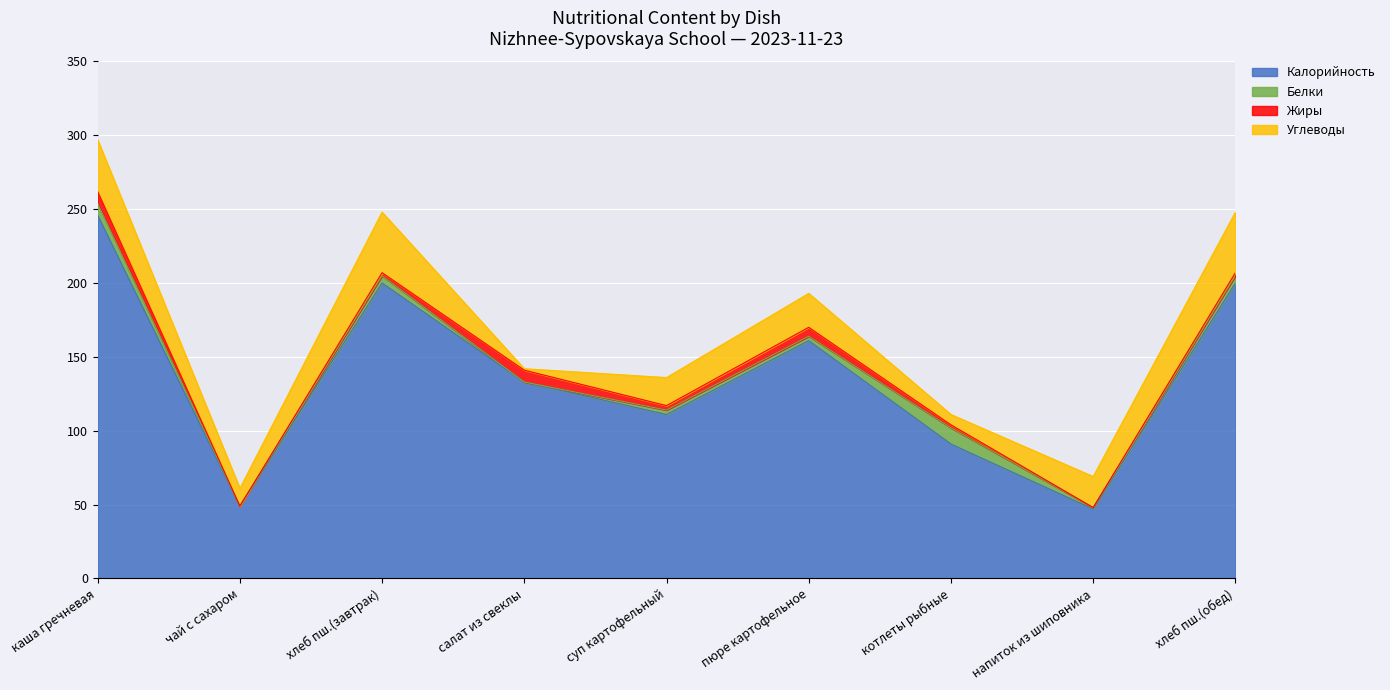

Does the chart display data point markers on the line(s)?

No